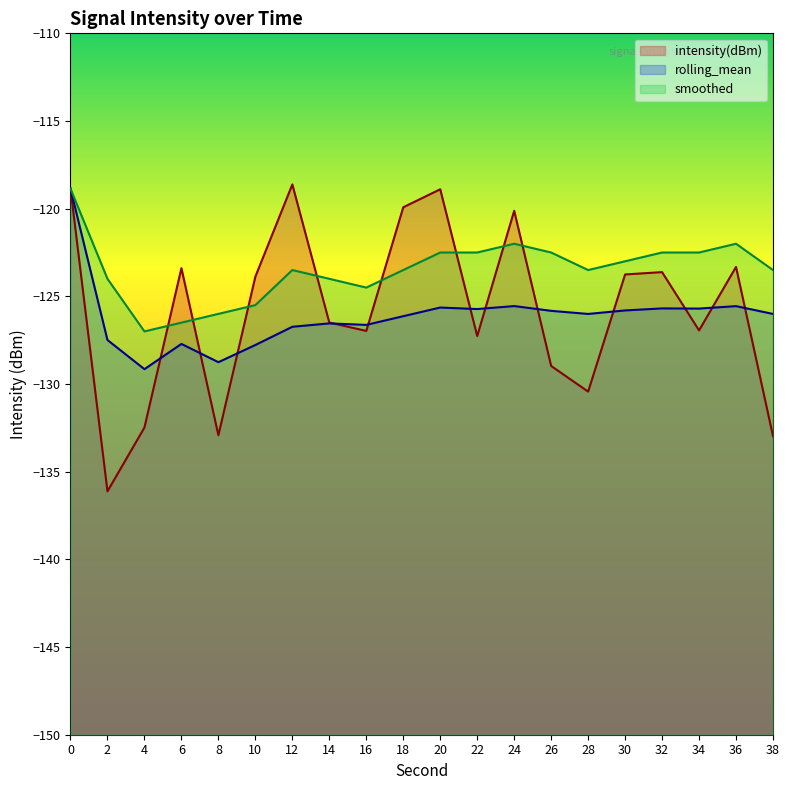

Where is the first local maximum for rolling_mean?

6